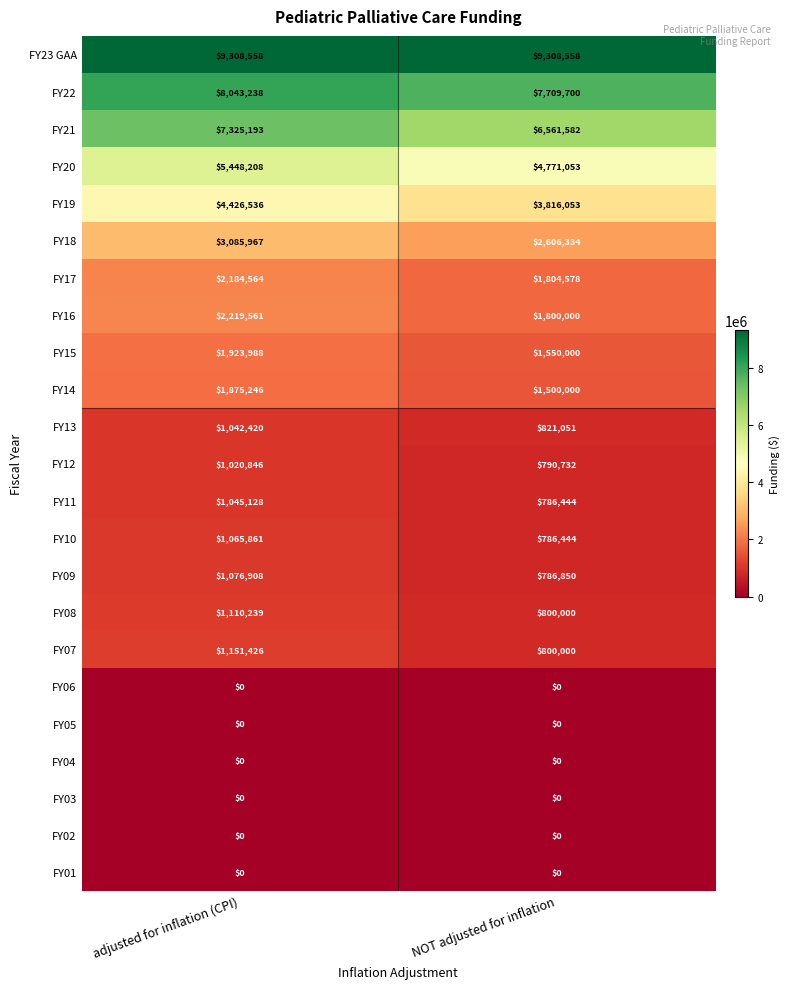

What is the greatest value displayed?

9308558